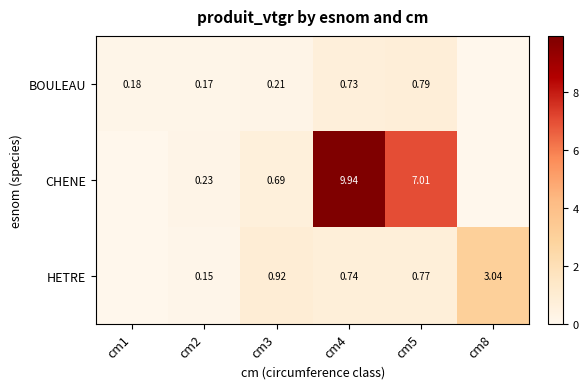

How many positive values does the HETRE series have?

5